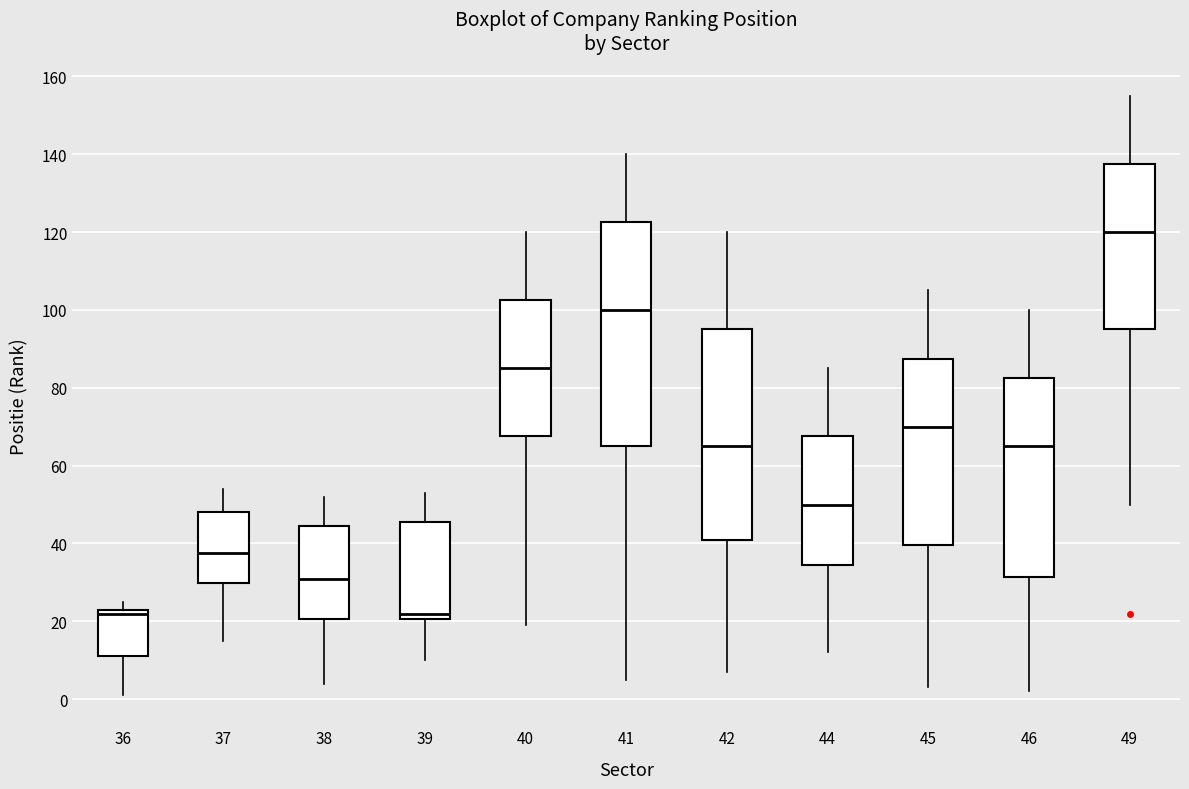

Which box's median line is the highest?

49